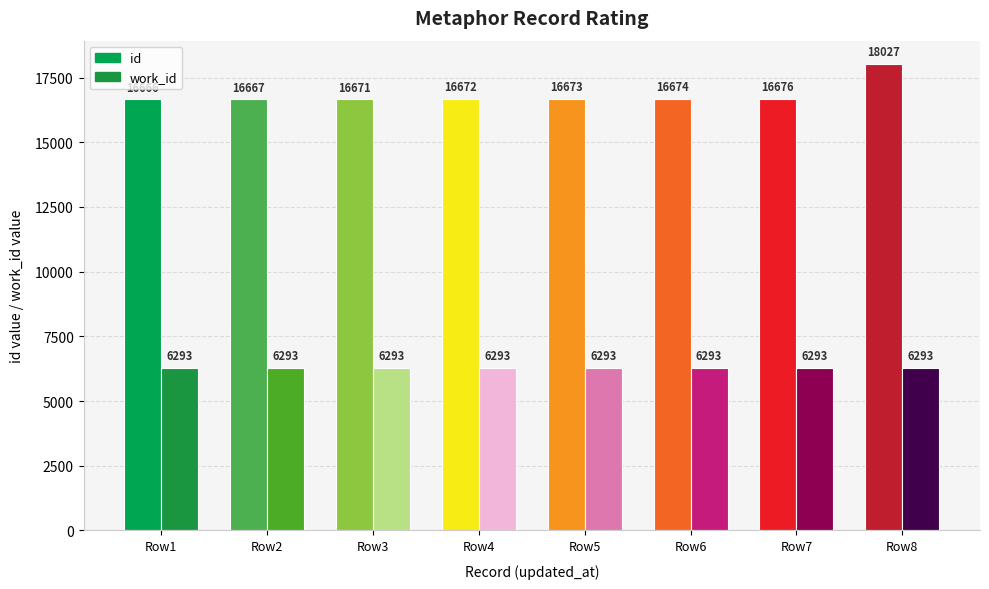

How many groups of bars are there?

8